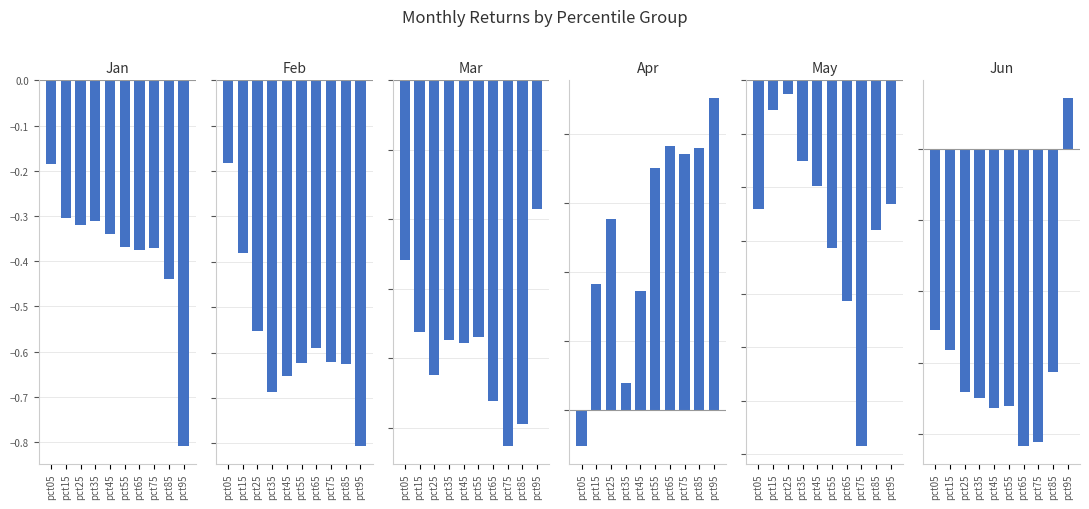

Are the bars horizontal?

No